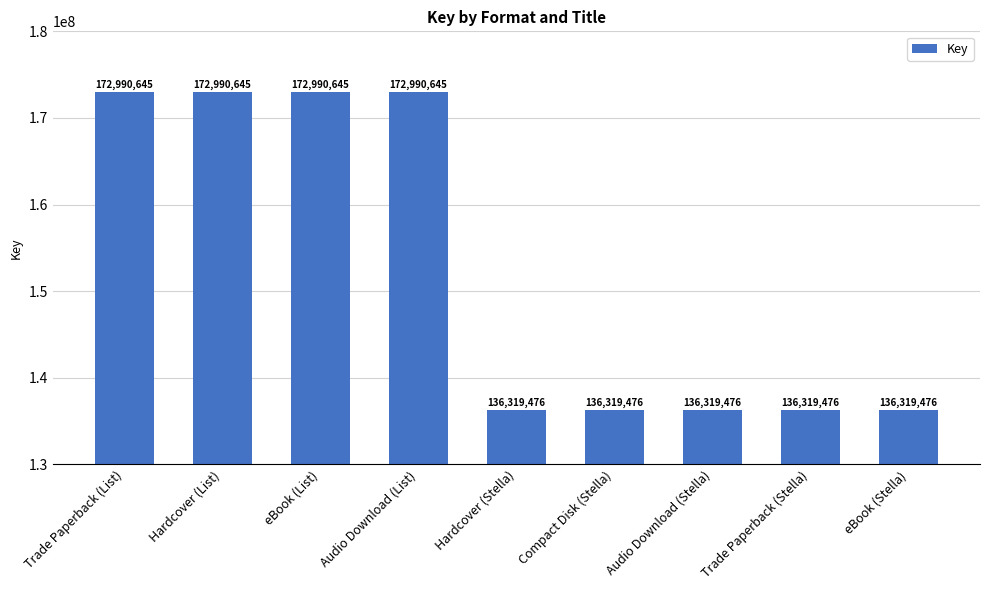

What is the minimum value shown in the chart?

136319476